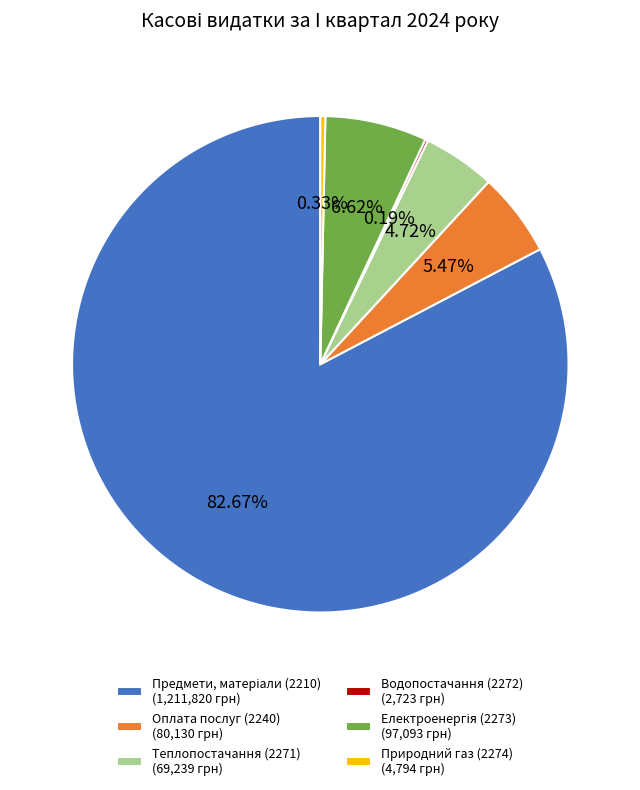

Between Теплопостачання (2271) (69,239 грн) and Природний газ (2274) (4,794 грн), which is larger?

Теплопостачання (2271) (69,239 грн)